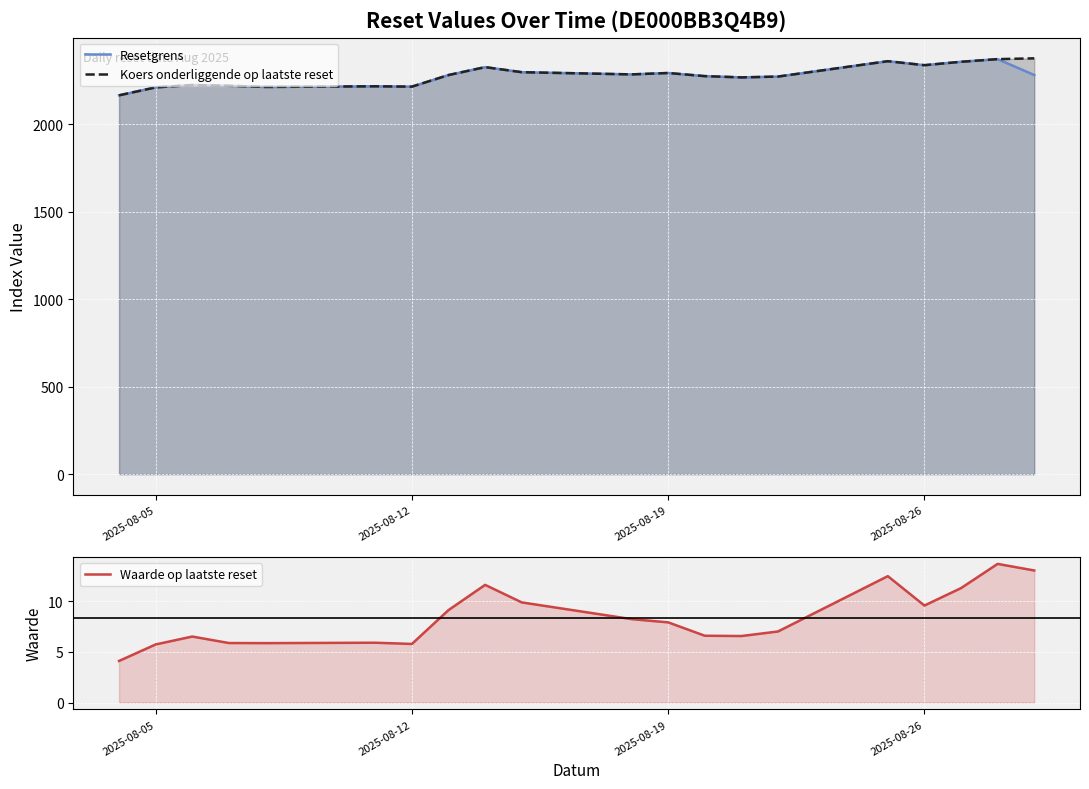

List the series in order of their peak value, lowest first.

Waarde op laatste reset, Resetgrens, Koers onderliggende op laatste reset